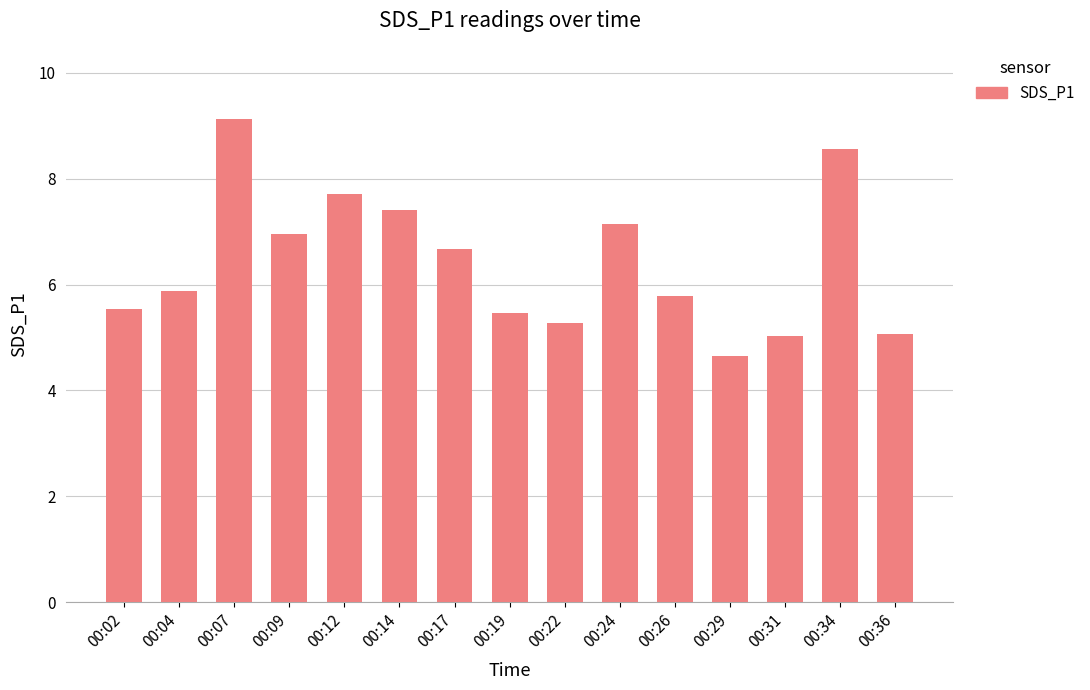

What value does the data have at 00:31?

5.0